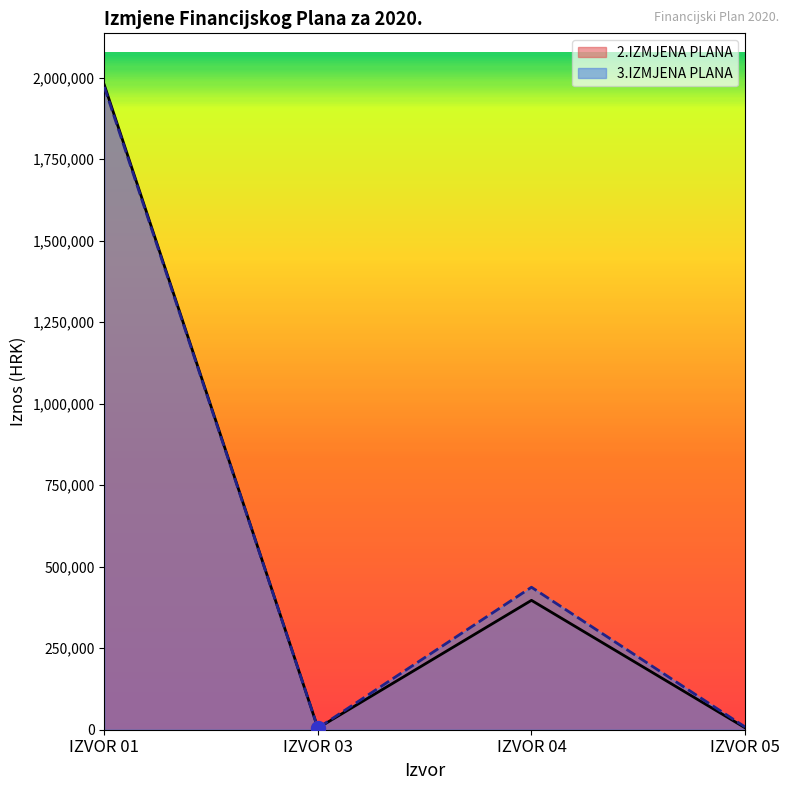

What is the value of the 3.IZMJENA PLANA point at the 4th from the left?

8500